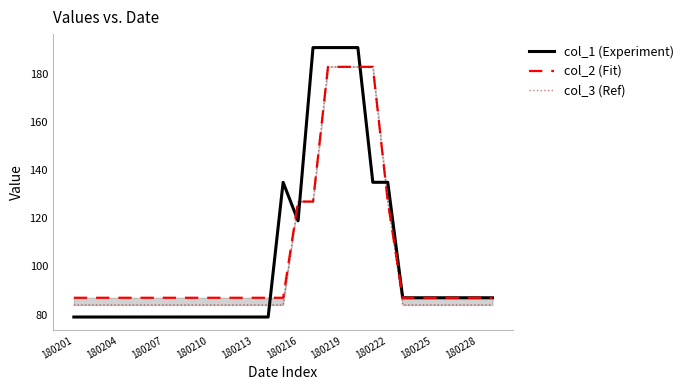

Which series has the largest total across all categories?

col_2 (Fit)